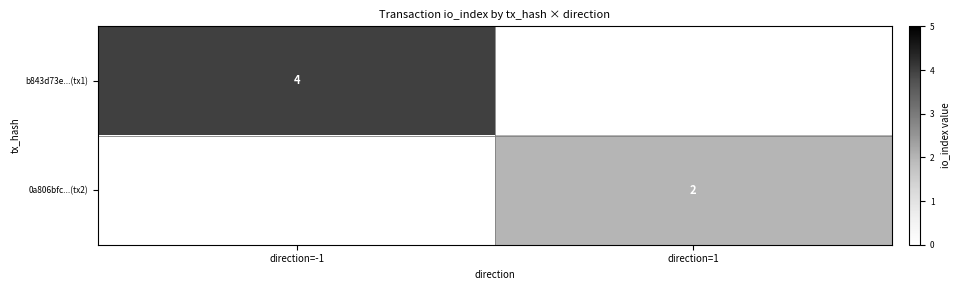

True or false: b843d73e...(tx1) has a value of 4 at direction=-1.

True